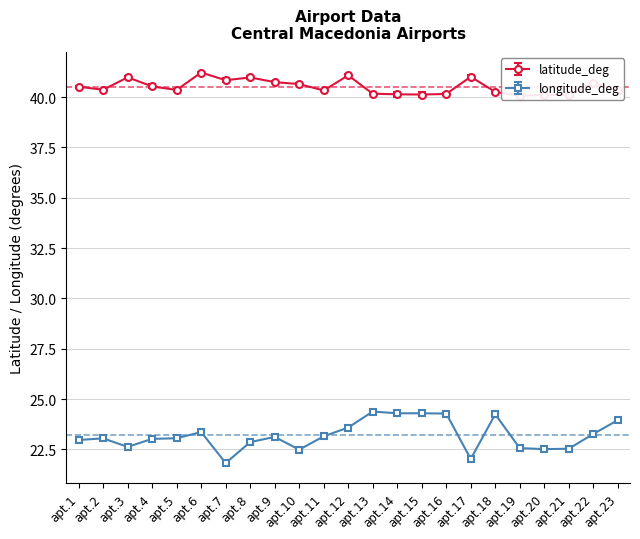

What is the lowest value of the longitude_deg series?

21.8